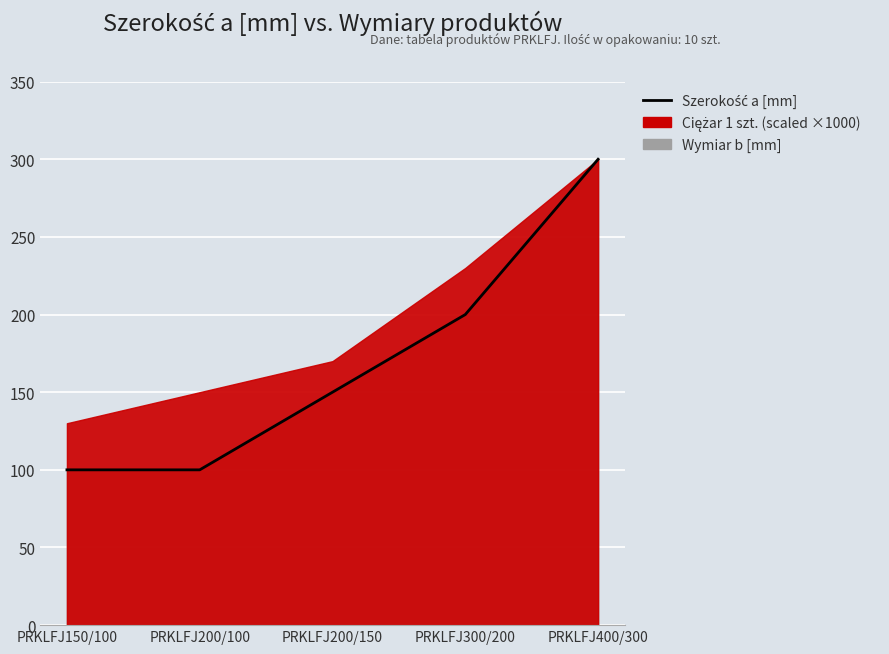

Reading left to right, extract all data points from this chart.

PRKLFJ150/100=100	PRKLFJ200/100=100	PRKLFJ200/150=150	PRKLFJ300/200=200	PRKLFJ400/300=300